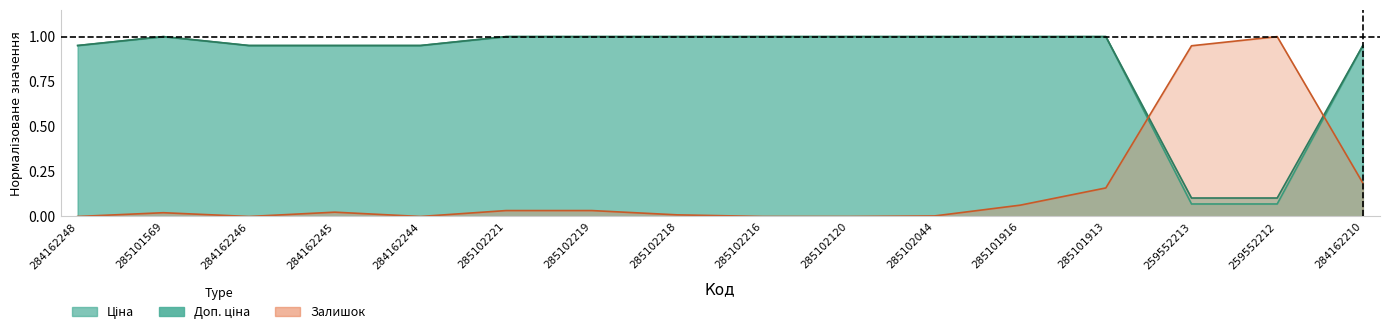

Is it true that Залишок equals 0.1 at 285101916?

True